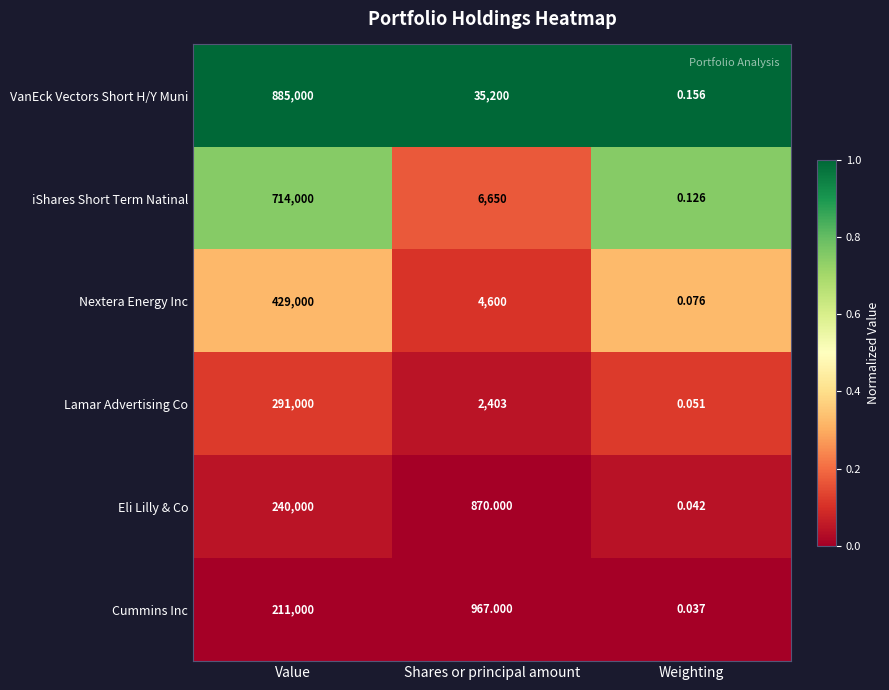

Which series has the widest spread of values?

VanEck Vectors Short H/Y Muni